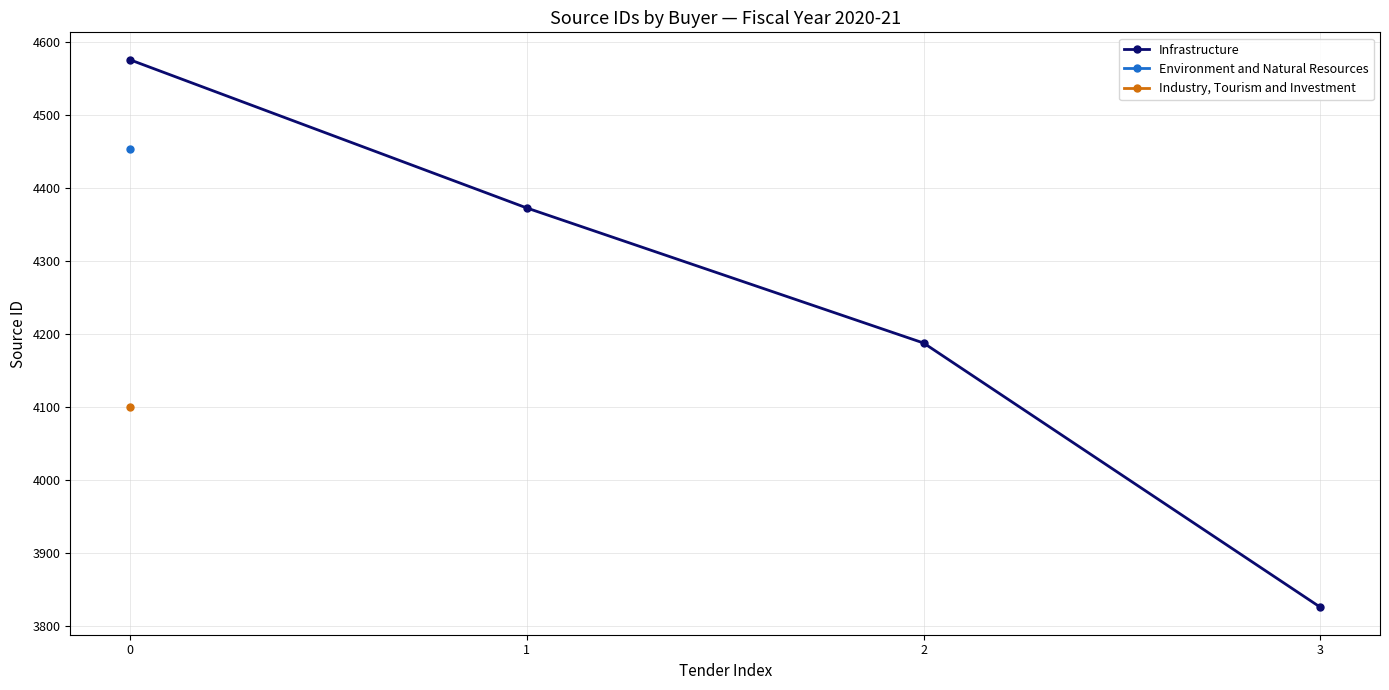

What is the smallest value displayed?

3826